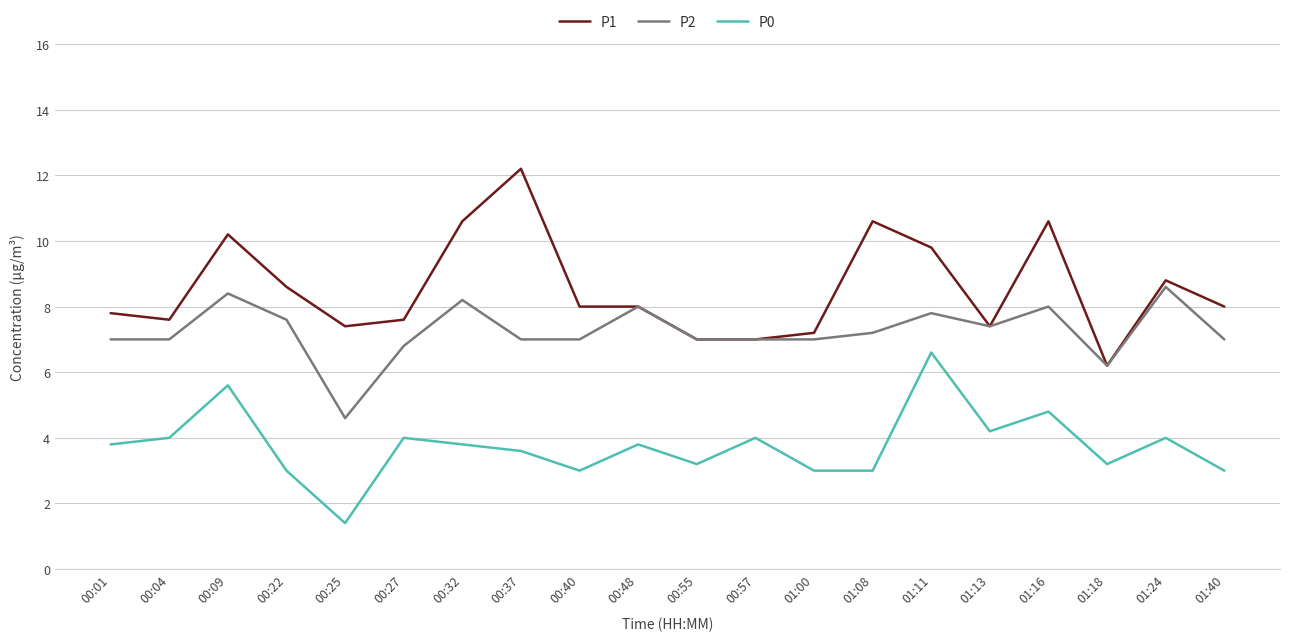

What is the difference between the highest and lowest values at 00:40?

5.0